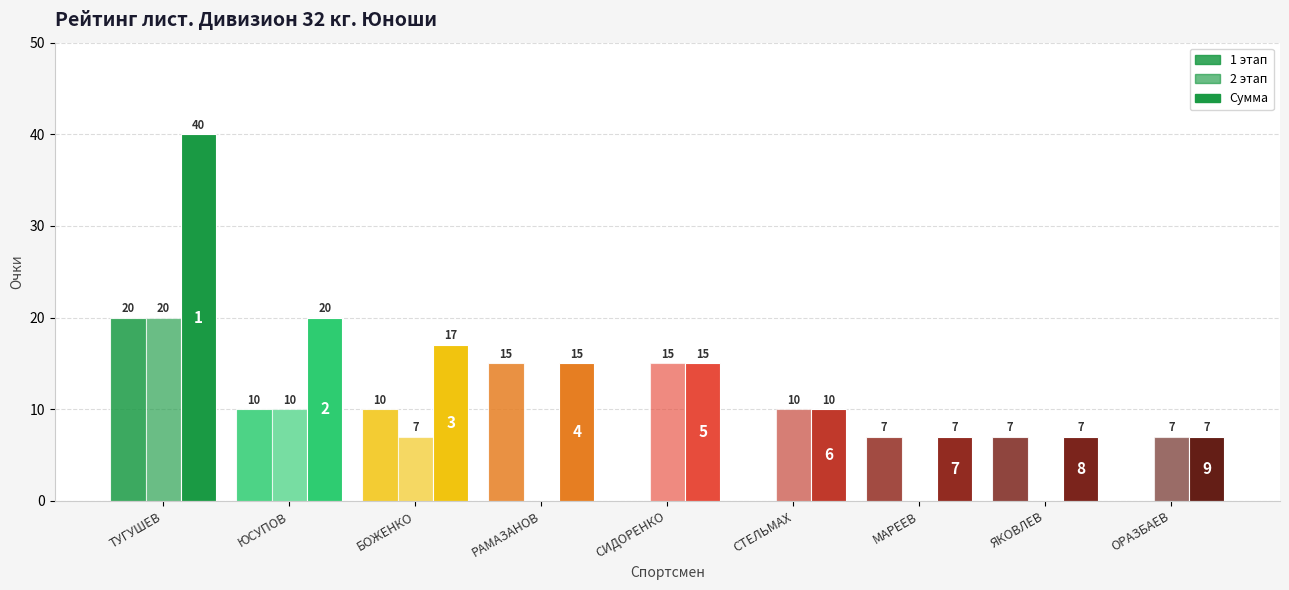

How many groups of bars are there?

9